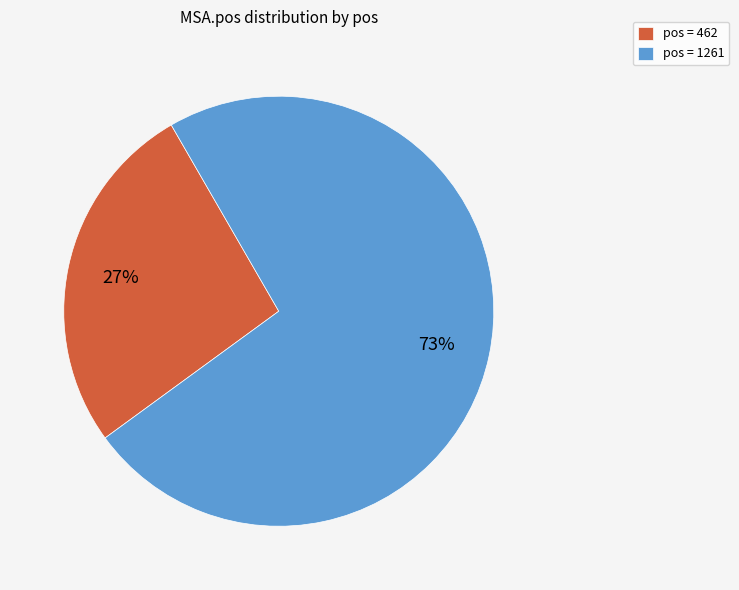

Between pos = 462 and pos = 1261, which is larger?

pos = 1261